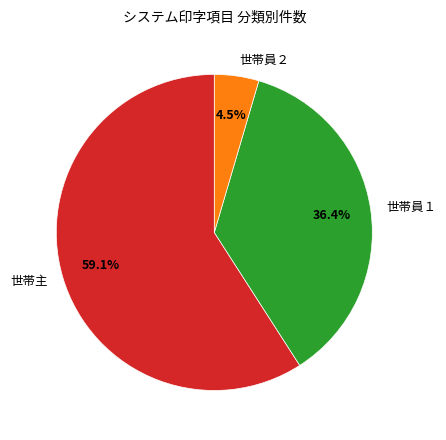

Which has a higher value, 世帯員２ or 世帯員１?

世帯員１